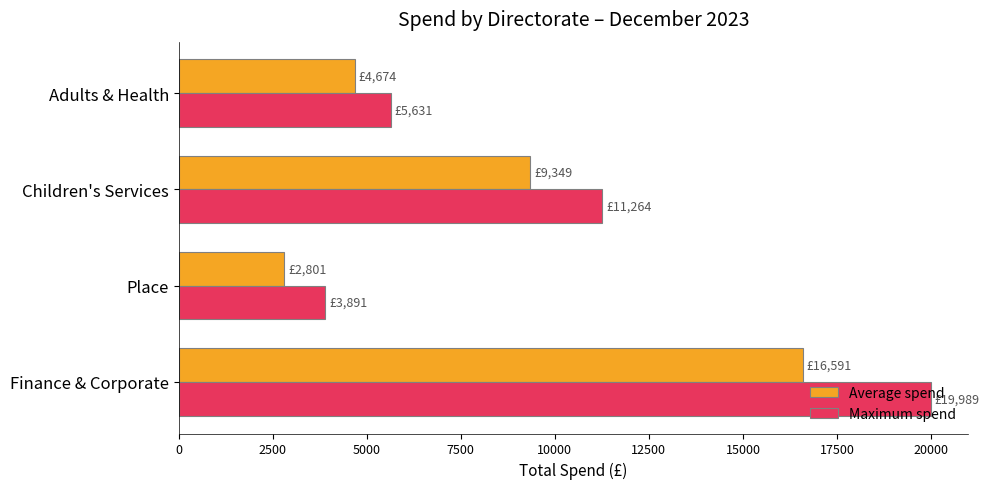

List the series in order of their peak value, highest first.

Maximum spend, Average spend